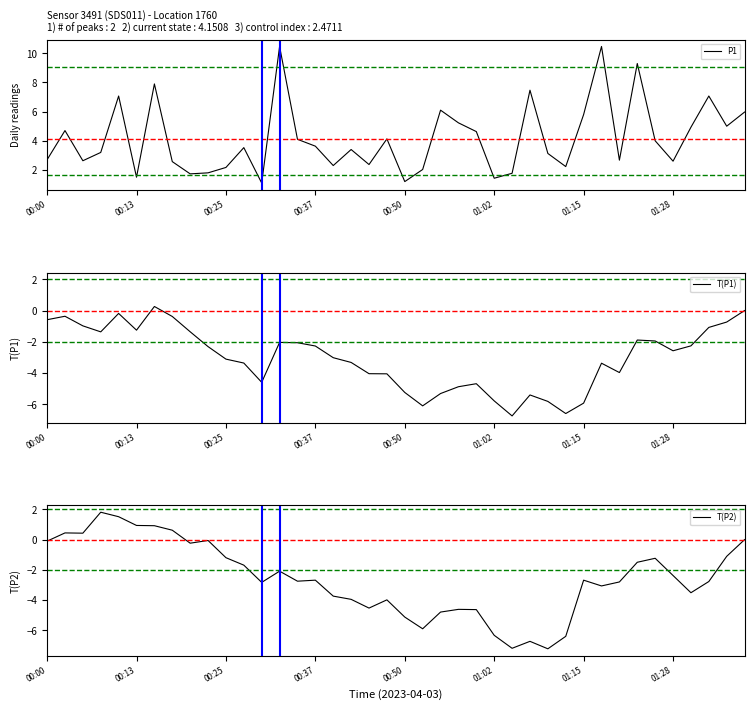

Which series has the largest range (max minus min)?

P1